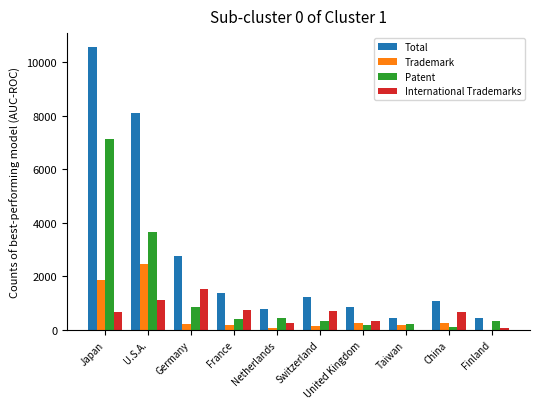

Which series has the widest spread of values?

Total